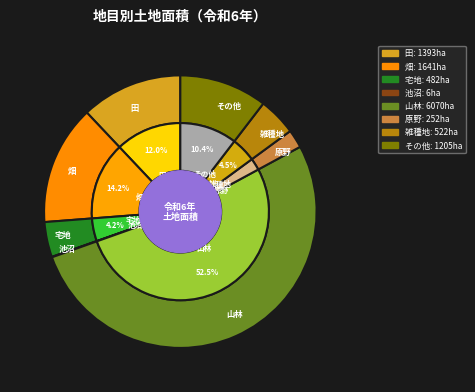

What percentage is NOT represented by 原野?

97.8%